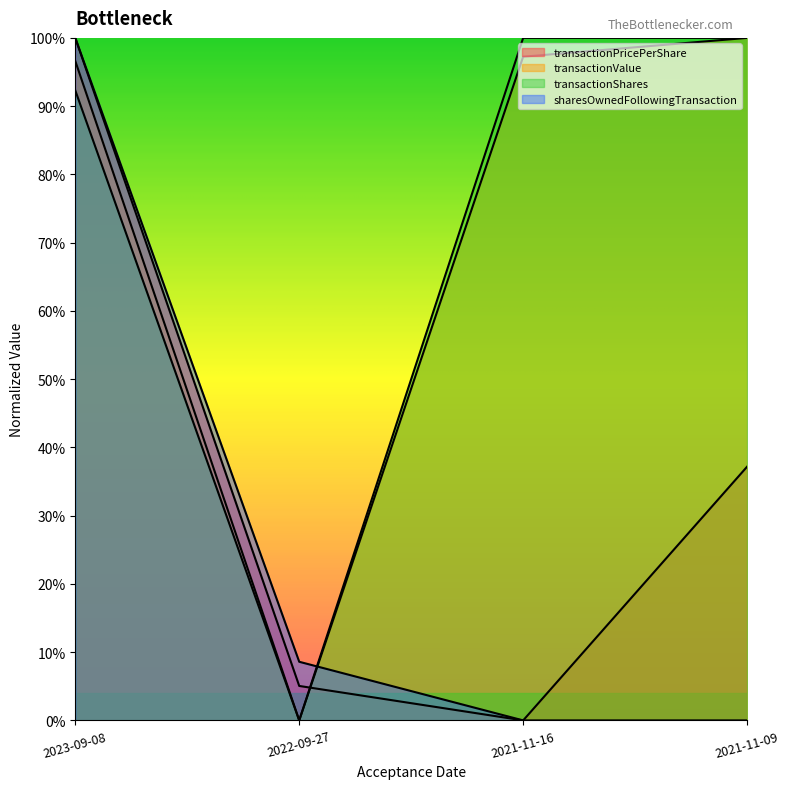

Is the value of sharesOwnedFollowingTransaction at 2022-09-27 greater than the value of transactionValue at 2021-11-09?

No